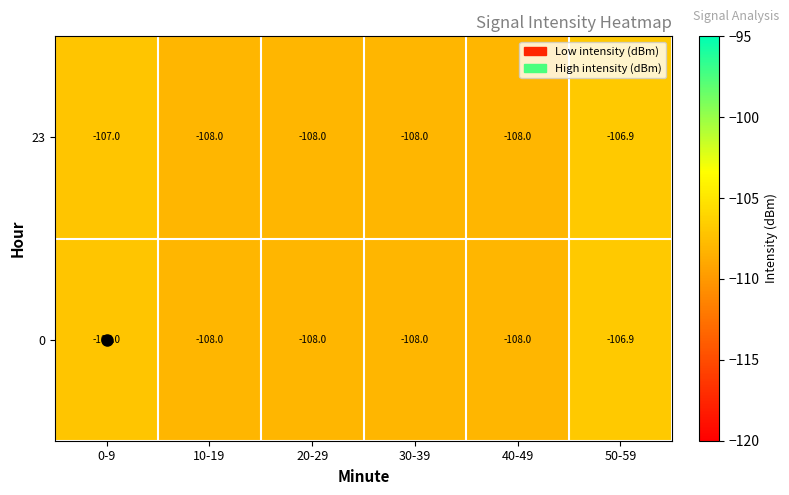

What is the difference between the second highest and minimum values in the 0 series?

1.0